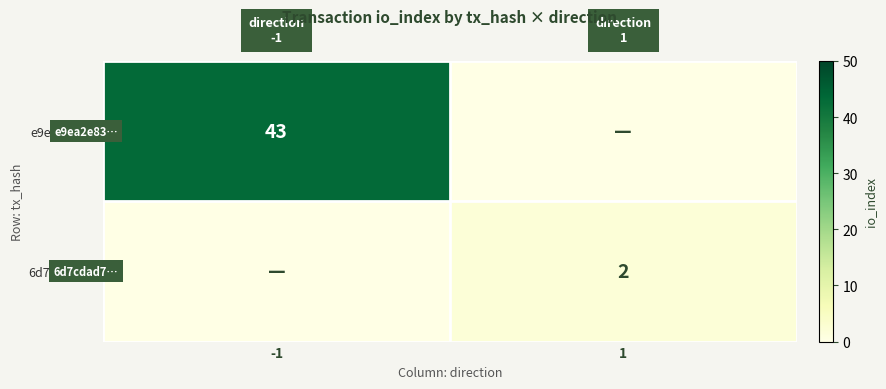

Is it true that 6d7cdad7… equals 1 at 1?

False